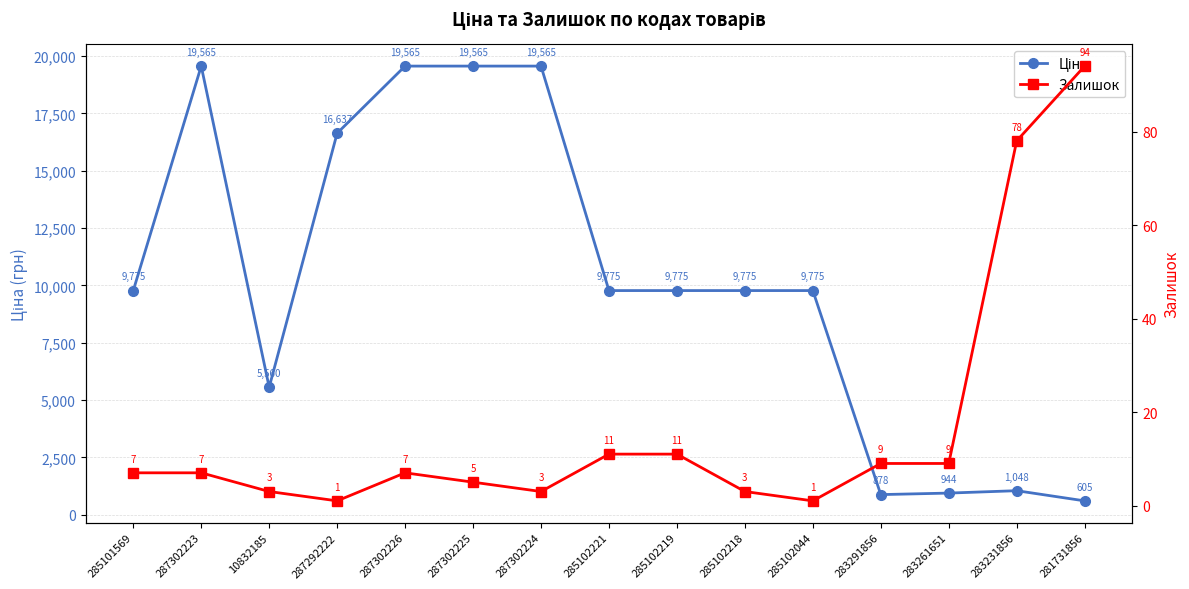

Reading right to left, what are all the values shown in this chart?

Ціна: 604.6	1048.4	944.2	878.0	9775.5	9775.5	9775.5	9775.5	19564.9	19564.9	19564.9	16636.8	5560.3	19564.9	9775.5
Залишок: 94.0	78.0	9.0	9.0	1.0	3.0	11.0	11.0	3.0	5.0	7.0	1.0	3.0	7.0	7.0